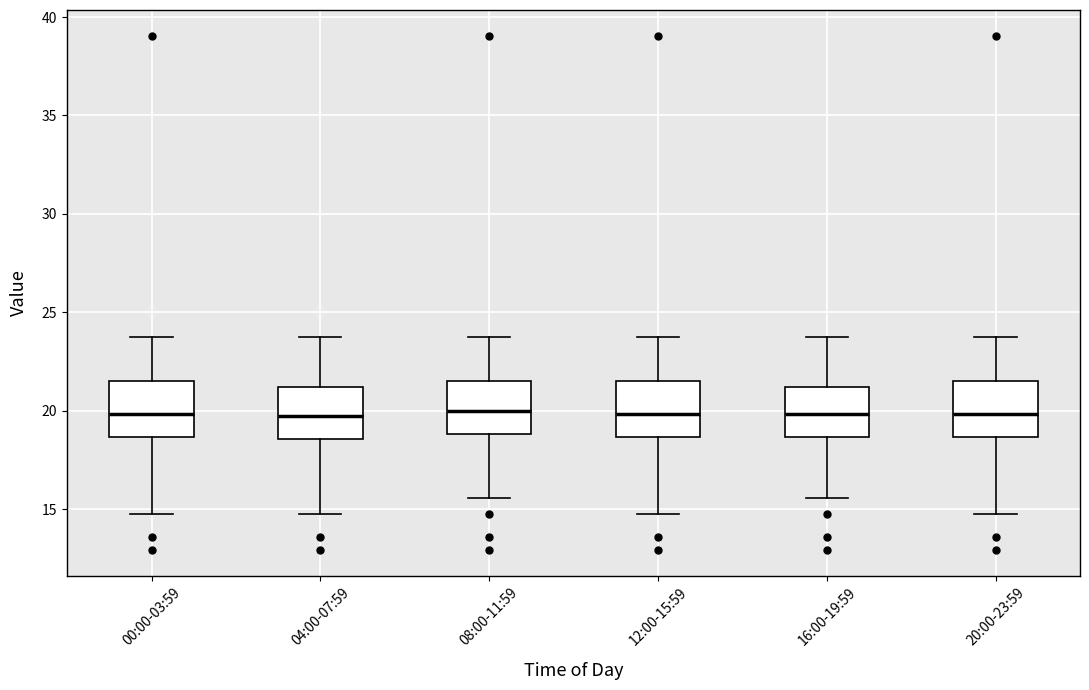

Where is the upper edge of the box for 16:00-19:59 on the y-axis? The values are not printed on the chart, so give them approximately, as read against the axis.

21.0